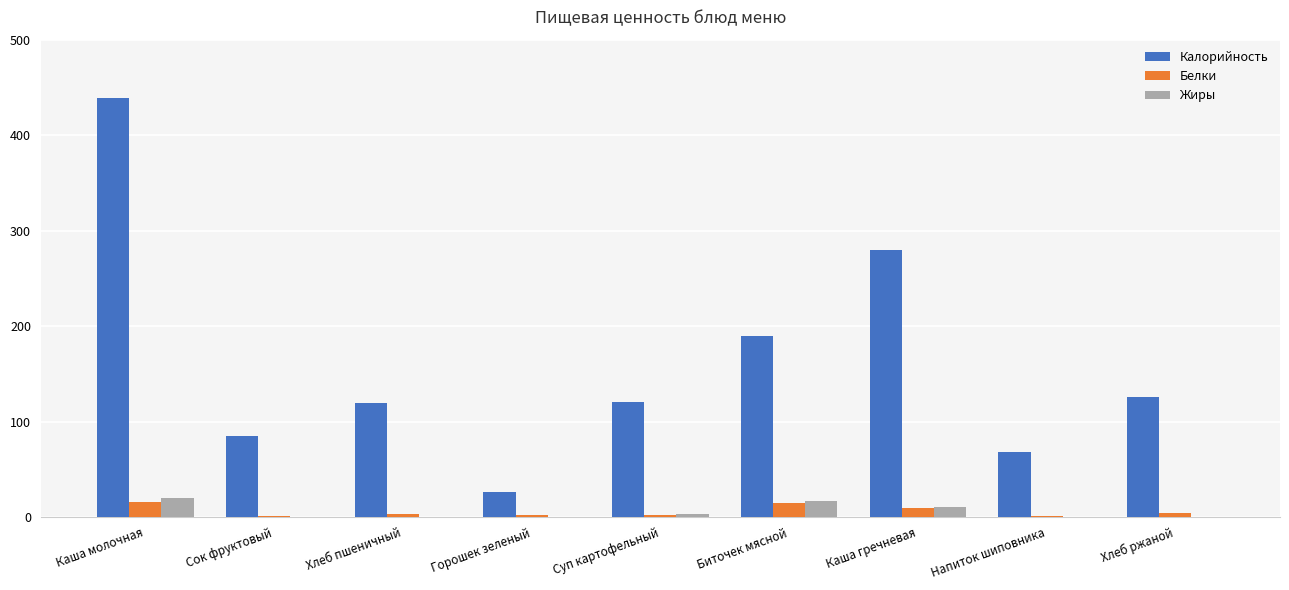

Which series has the largest total across all categories?

Калорийность